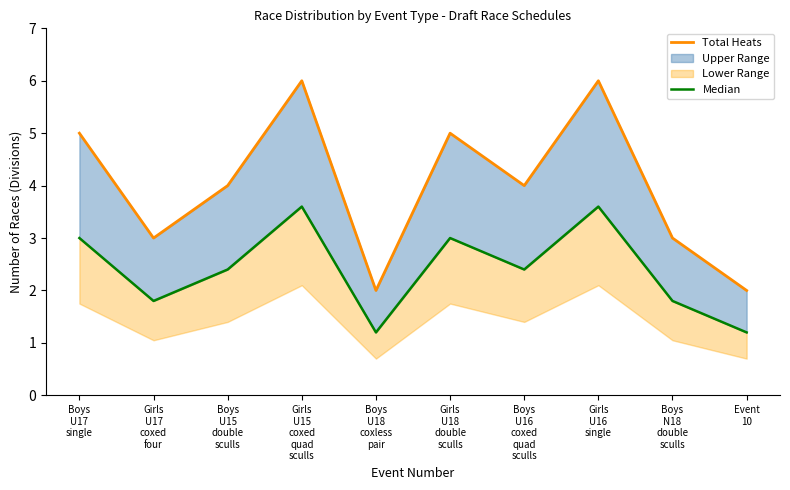

True or false: Median and Total Heats intersect in this chart.

False